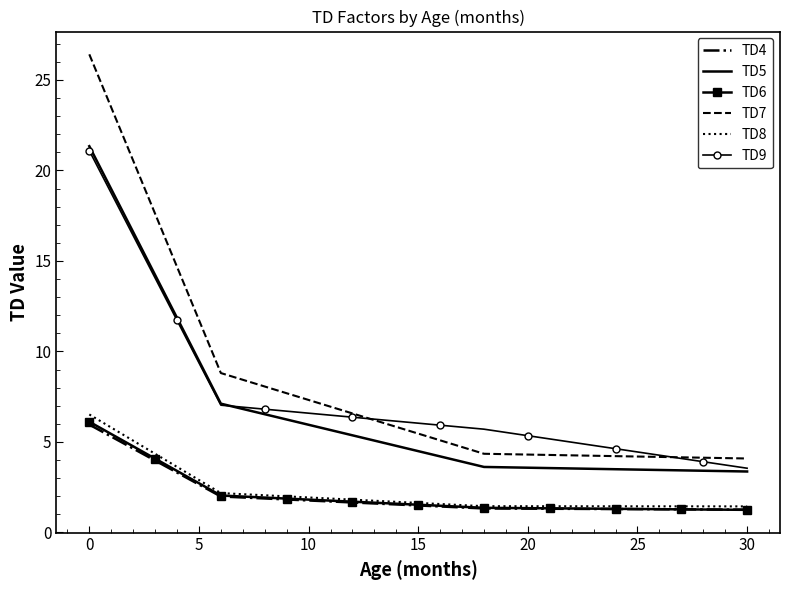

What is the maximum value shown in the chart?

26.4